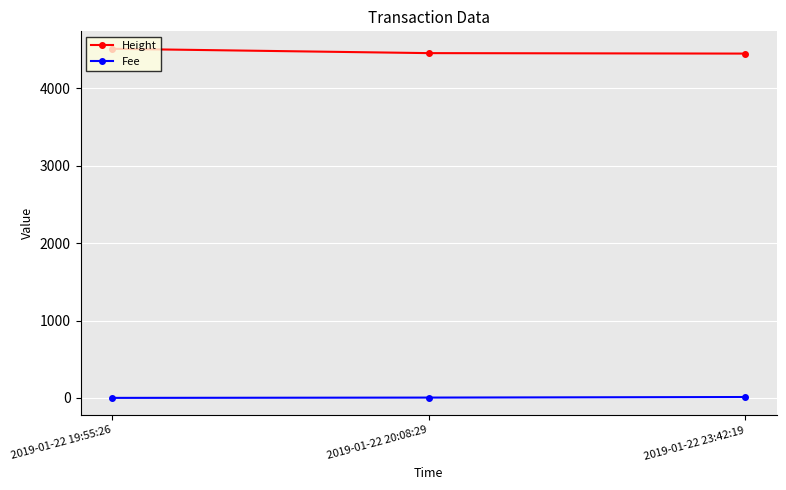

Where is Fee nearest to the value 5?

2019-01-22 20:08:29